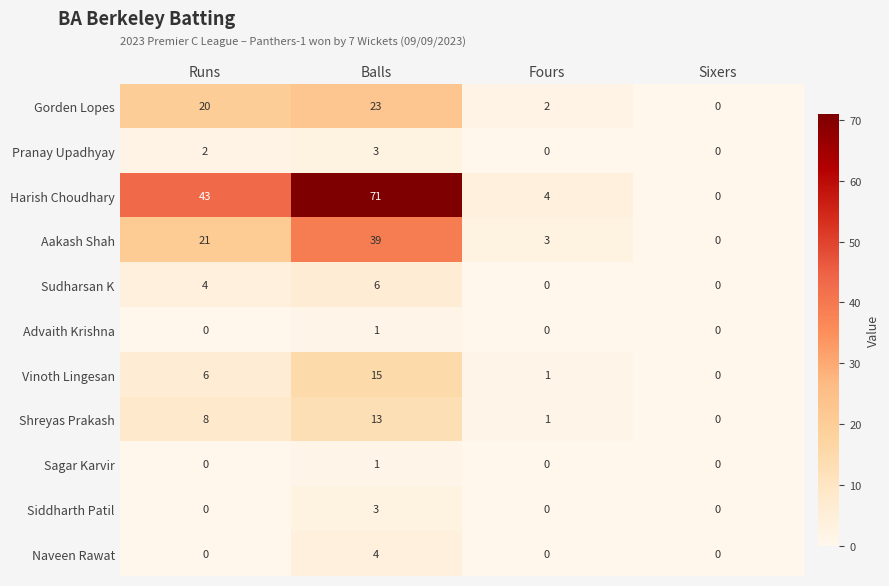

What is the sum of the Harish Choudhary values at Balls and Sixers?

71